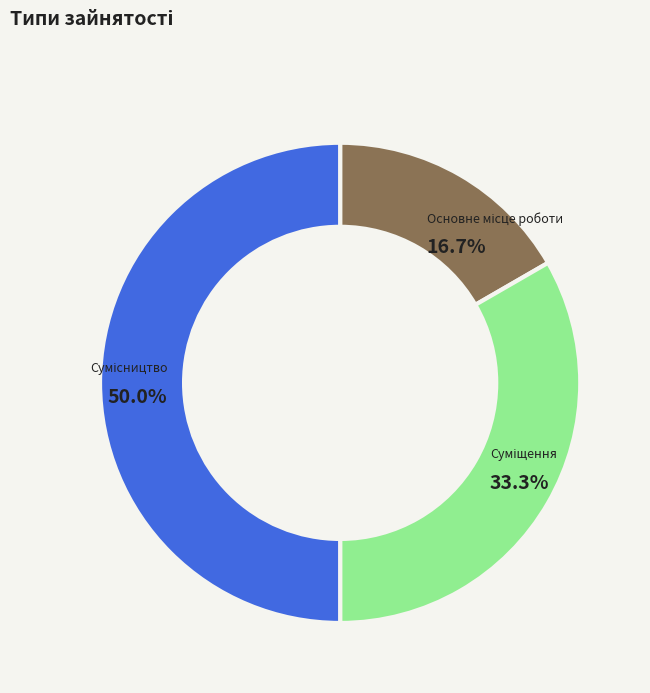

Rank the categories by value from lowest to highest.

Основне місце роботи, Суміщення, Сумісництво